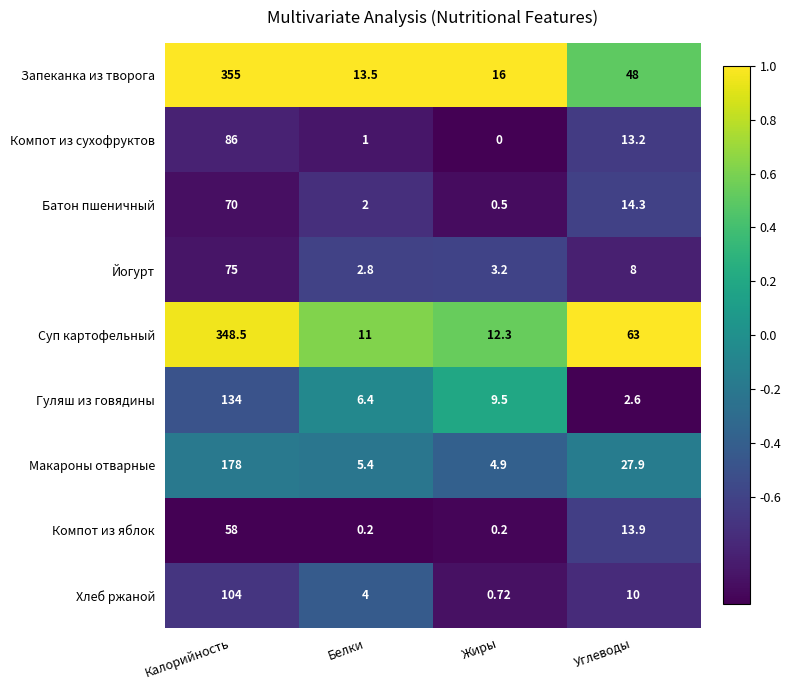

Which series changed the most between Калорийность and Белки?

Запеканка из творога